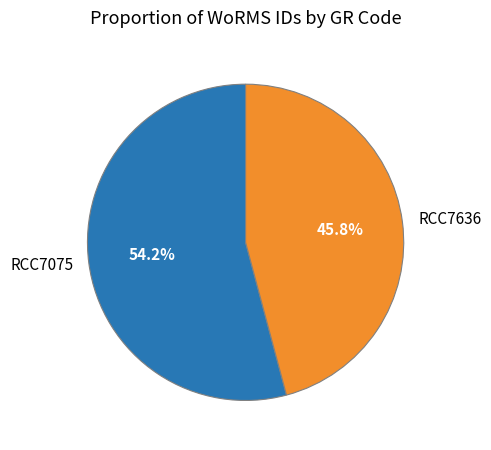

What is the largest slice in the pie chart?

RCC7075